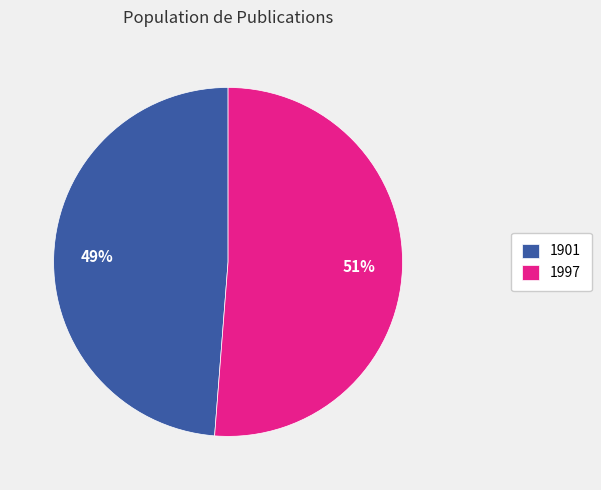

How many slices are in this pie chart?

2